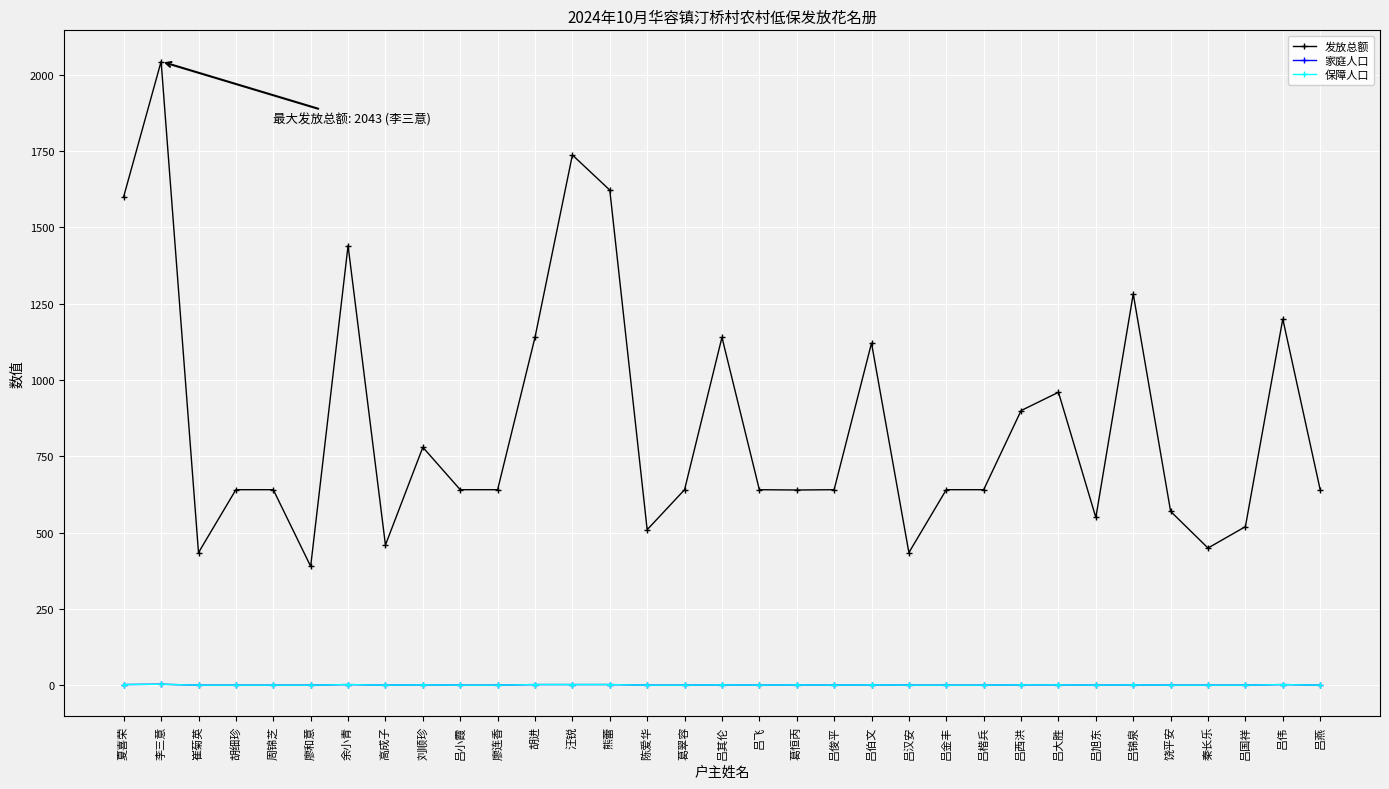

Reading left to right, list all the values displayed in this chart.

发放总额: 夏喜荣=1601	李三意=2043	崔菊英=435	胡细珍=641	周锦芝=641	廖和意=390	余小青=1440	高成子=460	刘顺珍=780	吕小霞=641	廖连香=641	胡进=1140	汪锐=1737	熊蕾=1622	陈爱华=510	葛翠容=641	吕其伦=1140	吕飞=641	葛恒丙=640	吕俊平=641	吕伯文=1121	吕汉安=435	吕金丰=641	吕楷兵=641	吕西洪=900	吕大胜=960	吕旭东=550	吕锦泉=1282	饶平安=570	秦长乐=450	吕国祥=520	吕伟=1200	吕燕=641
家庭人口: 夏喜荣=3	李三意=4	崔菊英=1	胡细珍=1	周锦芝=1	廖和意=1	余小青=3	高成子=1	刘顺珍=2	吕小霞=1	廖连香=1	胡进=3	汪锐=3	熊蕾=3	陈爱华=1	葛翠容=1	吕其伦=2	吕飞=1	葛恒丙=2	吕俊平=1	吕伯文=2	吕汉安=1	吕金丰=1	吕楷兵=1	吕西洪=2	吕大胜=2	吕旭东=1	吕锦泉=2	饶平安=1	秦长乐=1	吕国祥=1	吕伟=3	吕燕=1
保障人口: 夏喜荣=3	李三意=4	崔菊英=1	胡细珍=1	周锦芝=1	廖和意=1	余小青=3	高成子=1	刘顺珍=2	吕小霞=1	廖连香=1	胡进=3	汪锐=3	熊蕾=3	陈爱华=1	葛翠容=1	吕其伦=2	吕飞=1	葛恒丙=2	吕俊平=1	吕伯文=2	吕汉安=1	吕金丰=1	吕楷兵=1	吕西洪=2	吕大胜=2	吕旭东=1	吕锦泉=2	饶平安=1	秦长乐=1	吕国祥=1	吕伟=3	吕燕=1